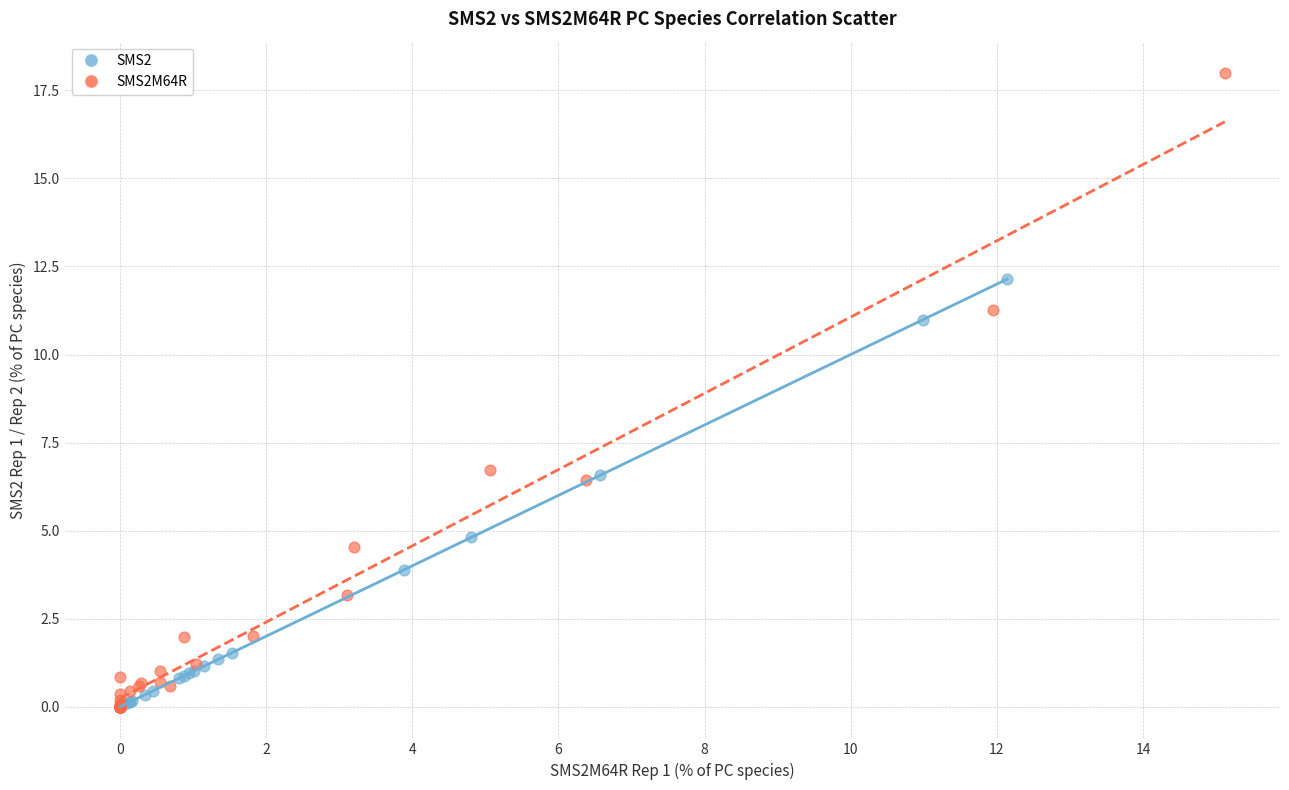

Which series has the largest Y range (max minus min)?

SMS2M64R